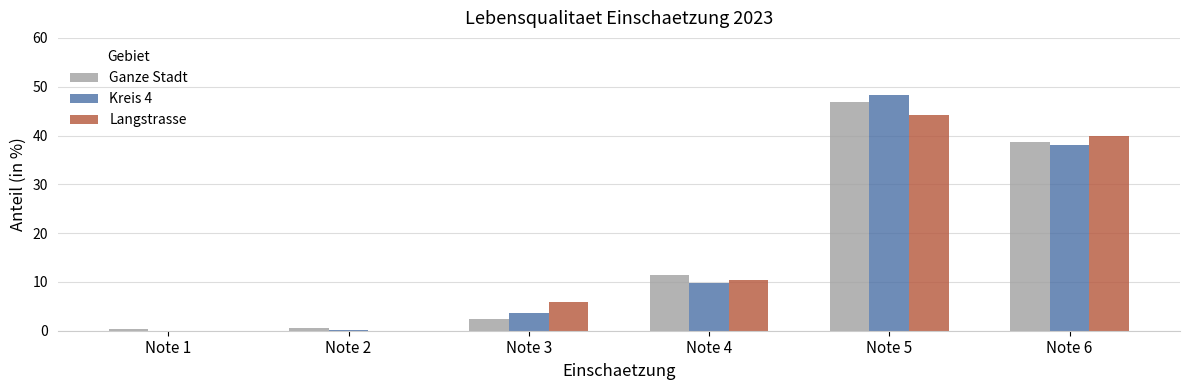

What is the sum of all Ganze Stadt values?

100.0